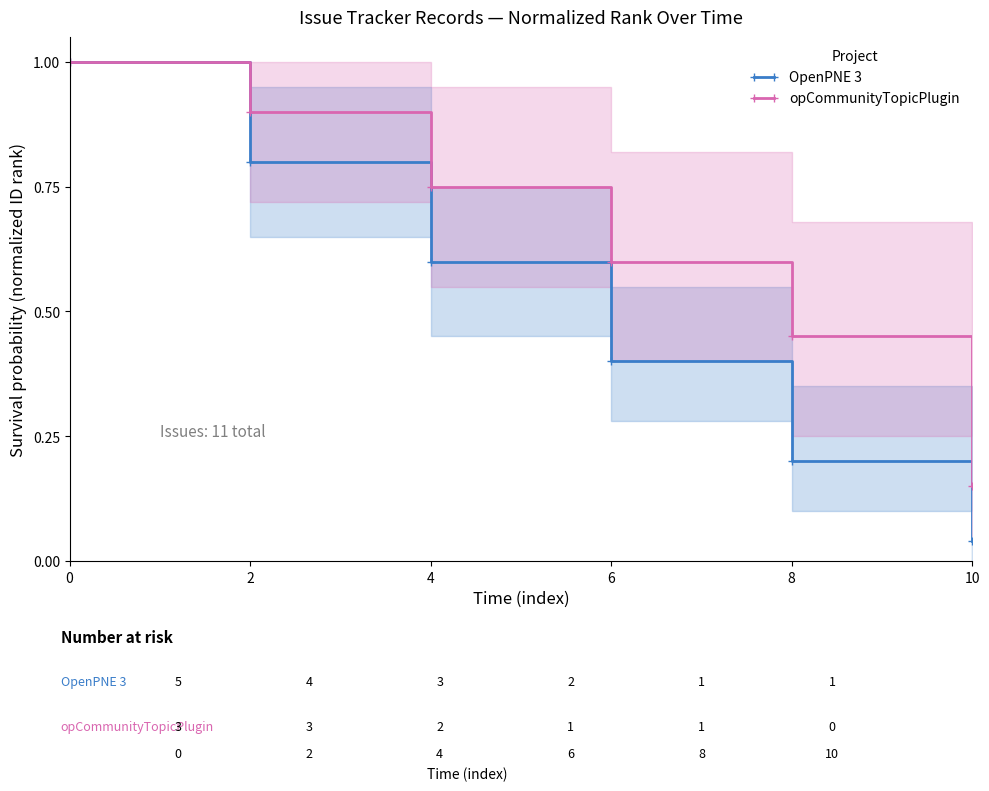

Is it true that opCommunityTopicPlugin equals 0.2 at 10?

False